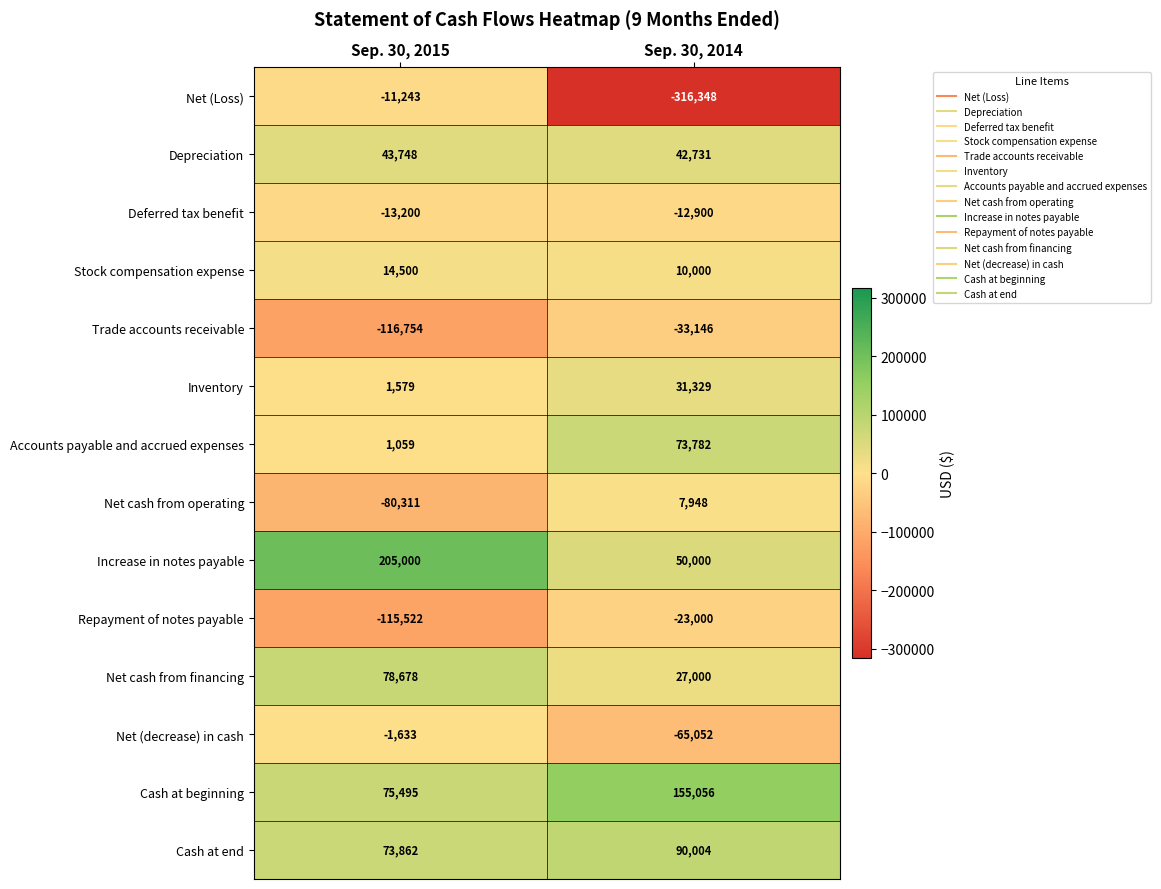

Reading right to left, what are all the values shown in this chart?

Net (Loss): -316348	-11243
Depreciation: 42731	43748
Deferred tax benefit: -12900	-13200
Stock compensation expense: 10000	14500
Trade accounts receivable: -33146	-116754
Inventory: 31329	1579
Accounts payable and accrued expenses: 73782	1059
Net cash from operating: 7948	-80311
Increase in notes payable: 50000	205000
Repayment of notes payable: -23000	-115522
Net cash from financing: 27000	78678
Net (decrease) in cash: -65052	-1633
Cash at beginning: 155056	75495
Cash at end: 90004	73862